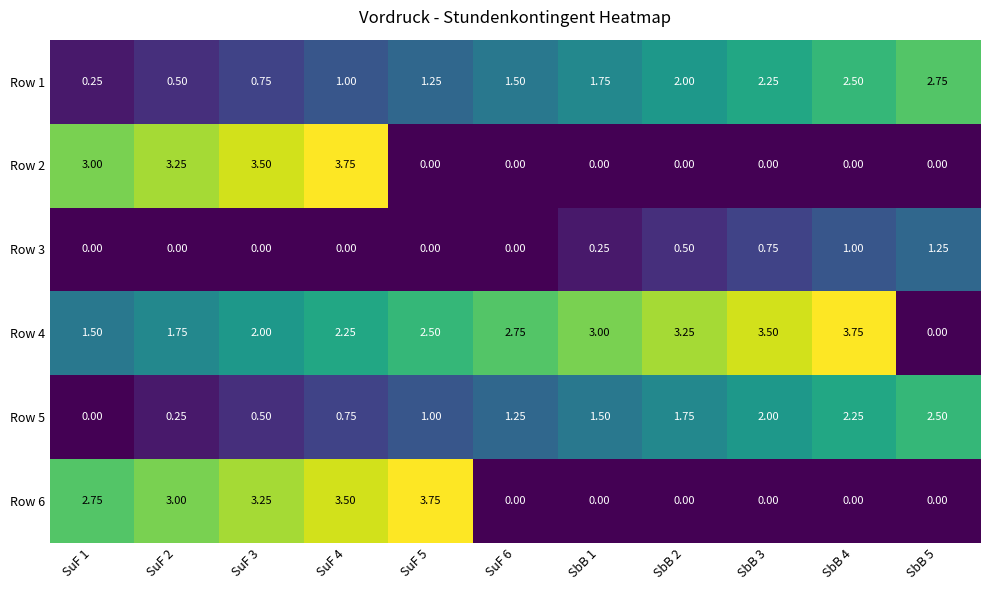

Is the value of Row 6 at SuF 6 greater than the value of Row 1 at SuF 4?

No